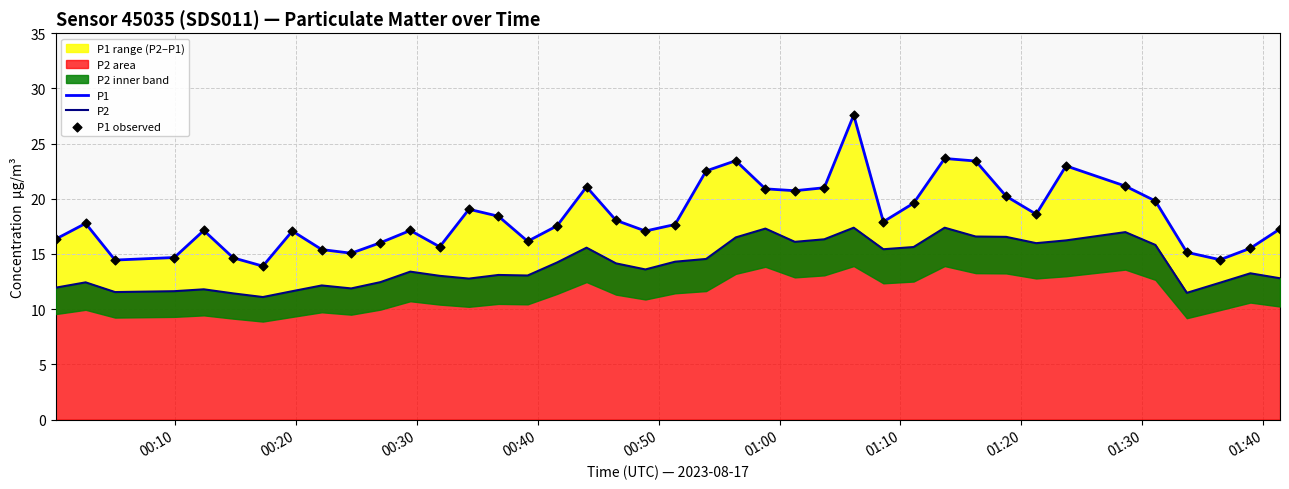

Is the value of P1 at 26 greater than the value of P1 observed at 00:20?

Yes